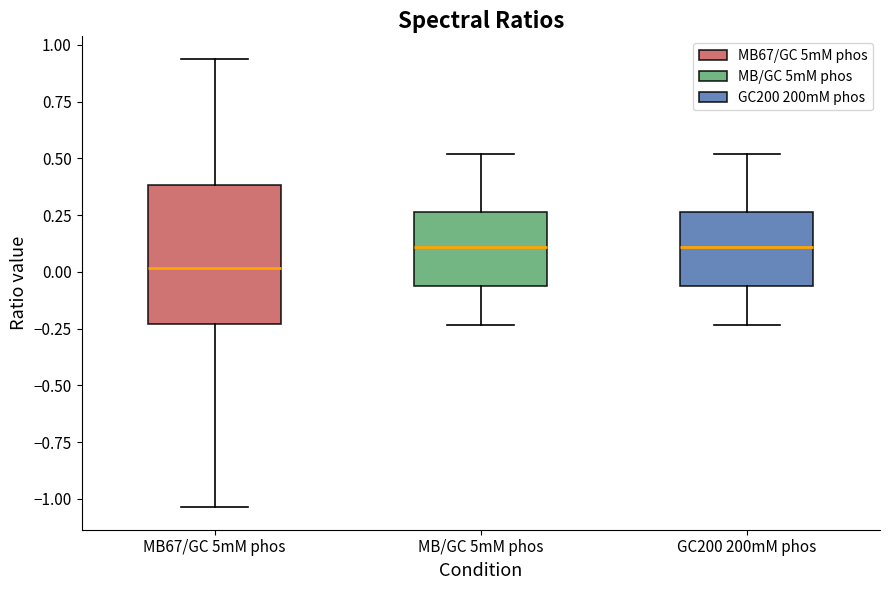

Comparing the boxes themselves (not the whiskers), which one is the tallest?

MB67/GC 5mM phos